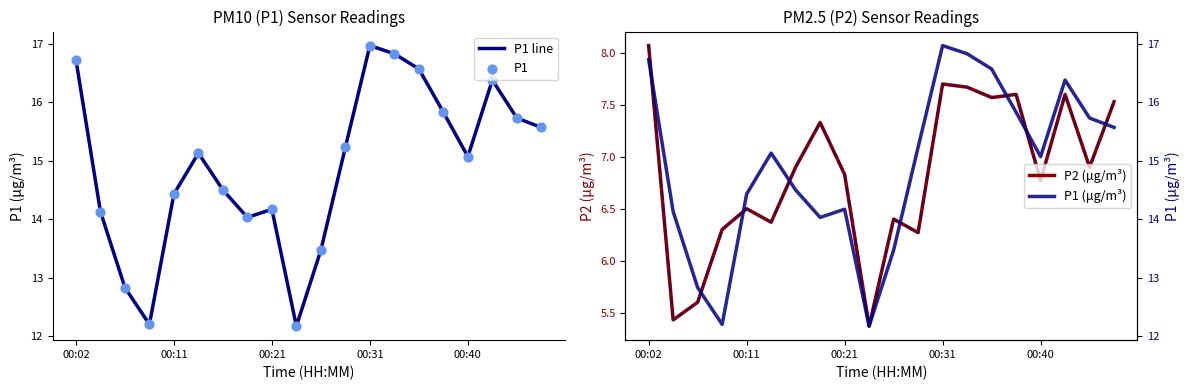

Which series contains the highest Y value?

P1 line